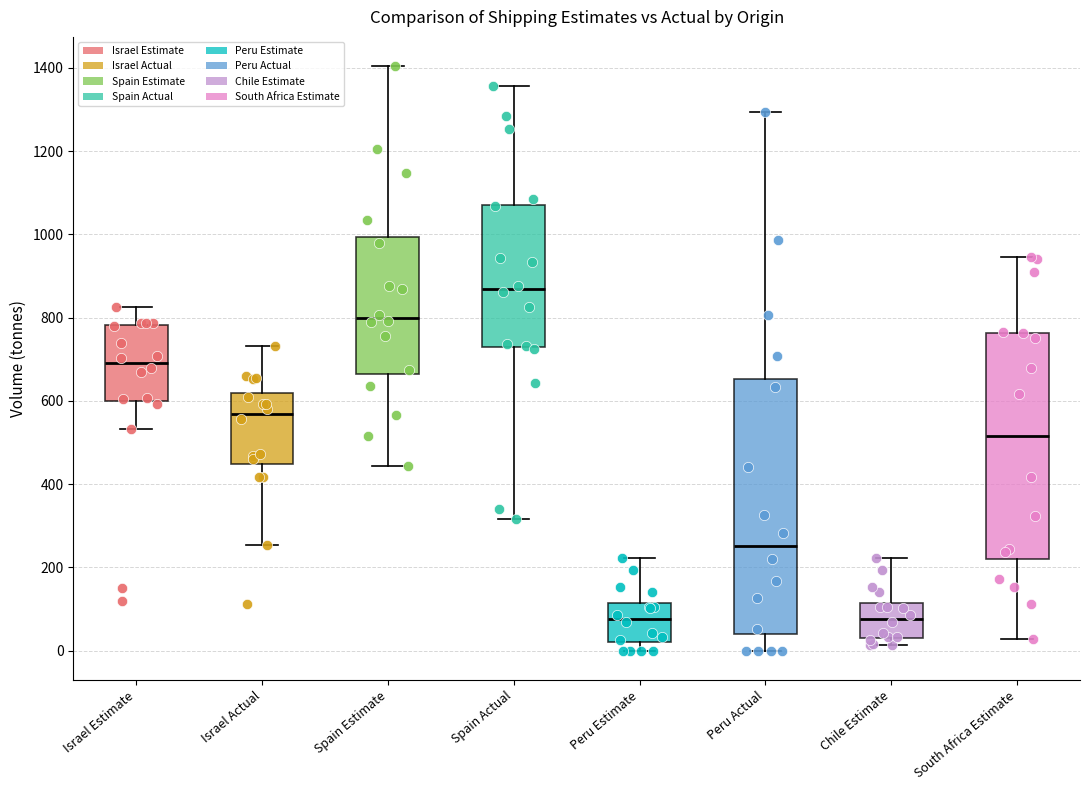

Which box has the highest median line?

Spain Actual